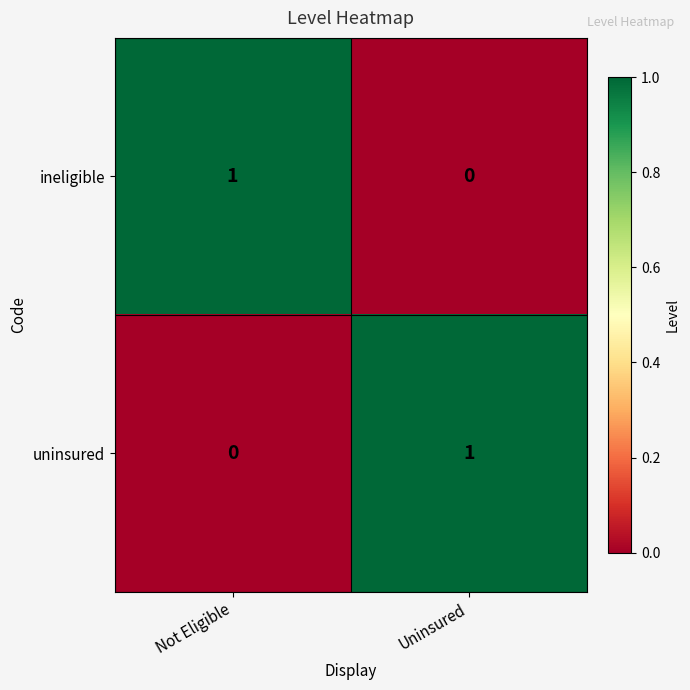

At which label is ineligible closest to 0?

Uninsured